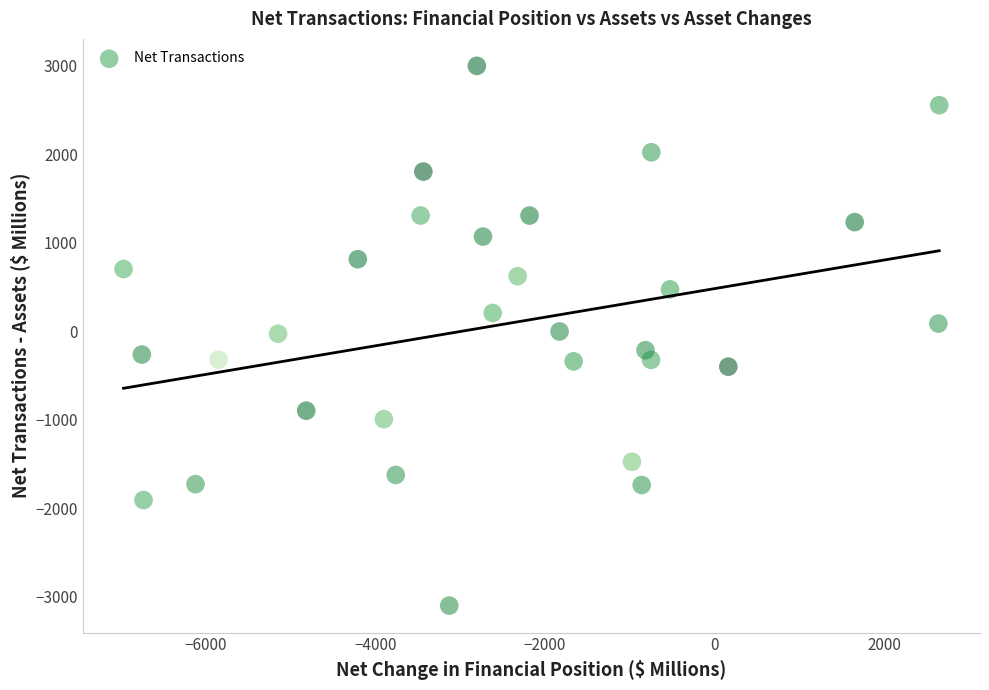

What is the range of Y values (max minus min)?

6097